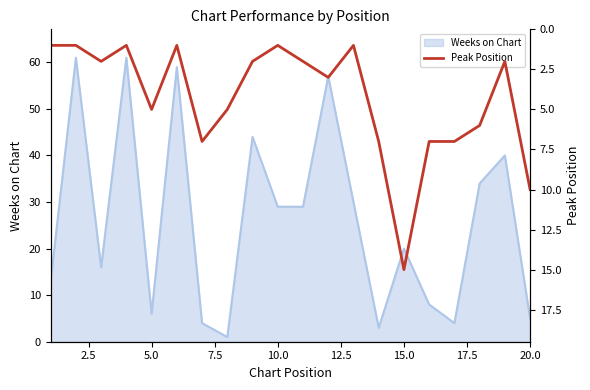

The Weeks on Chart series shows 5 at 20.0. True or false?

True